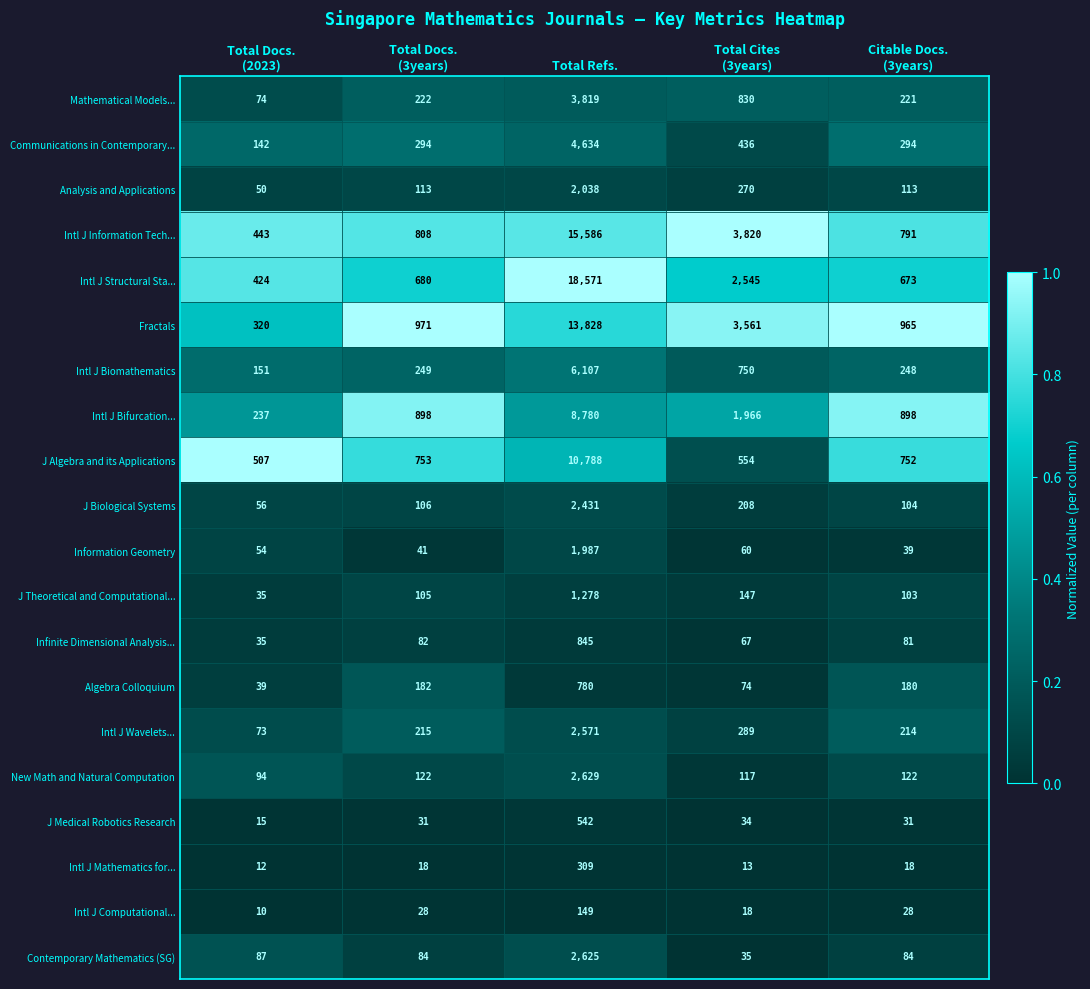

Which series has the largest range (max minus min)?

Intl J Structural Sta...